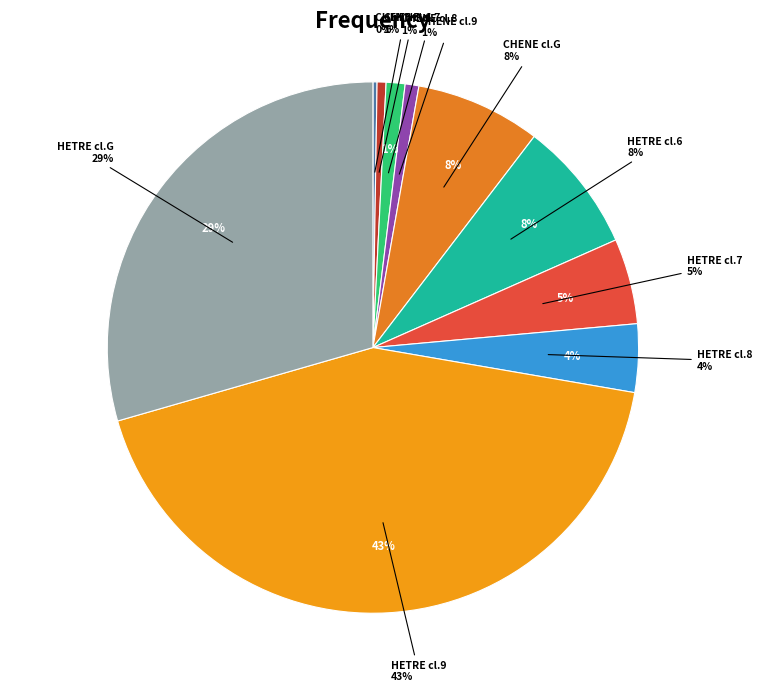

What percentage is NOT represented by CHENE_6?

99.7%